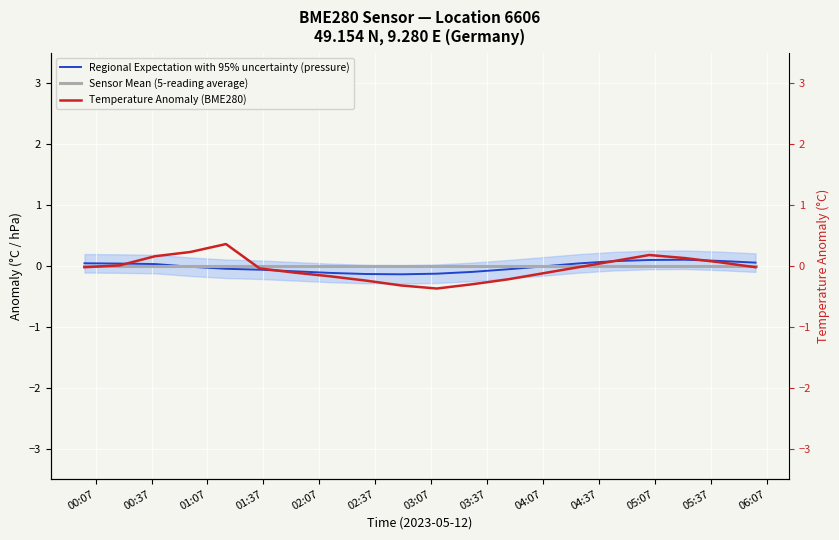

At how many categories does at least one series exceed 0?

11